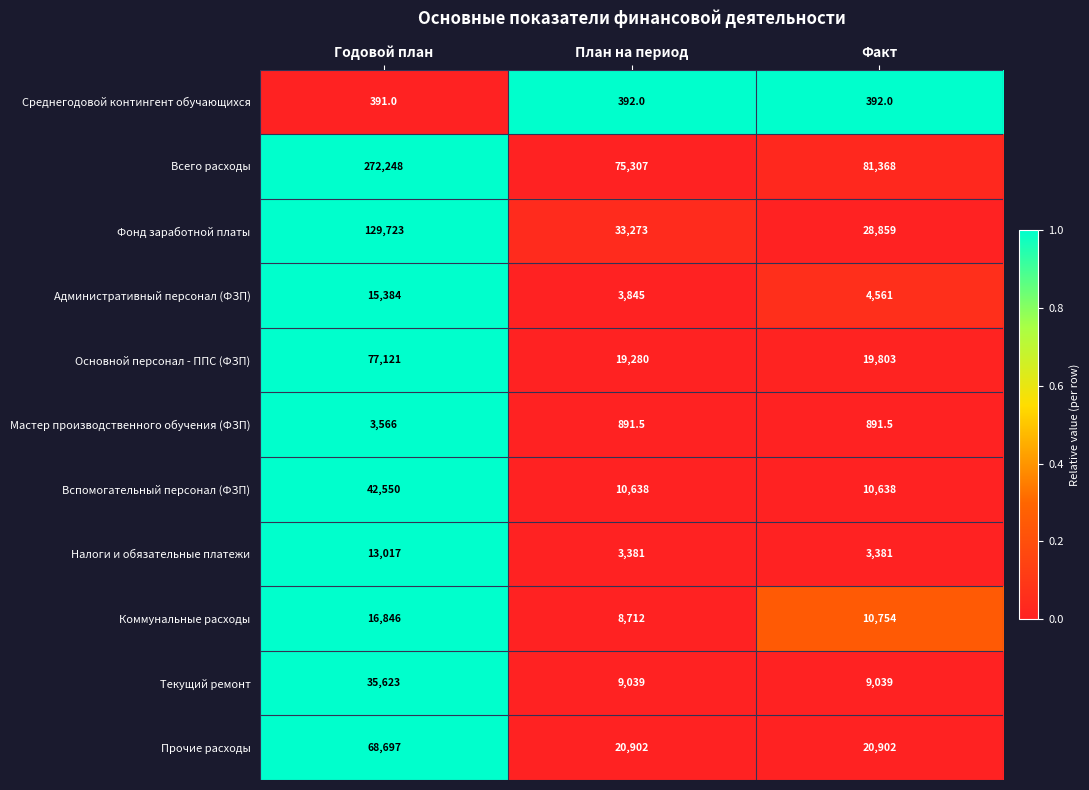

Which series has the largest total across all categories?

Всего расходы